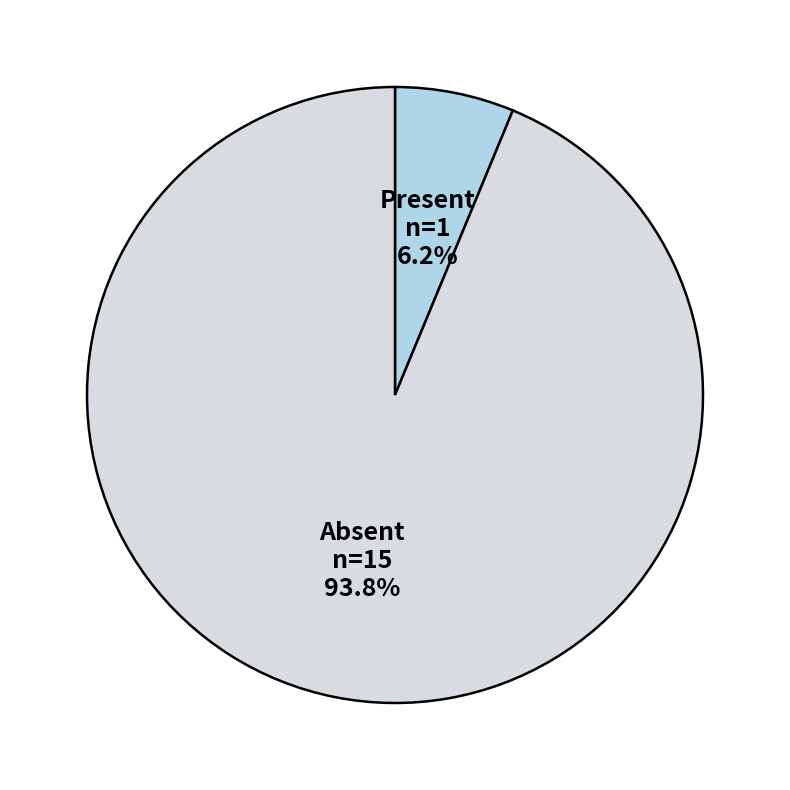

Between Present and Absent, which is larger?

Absent